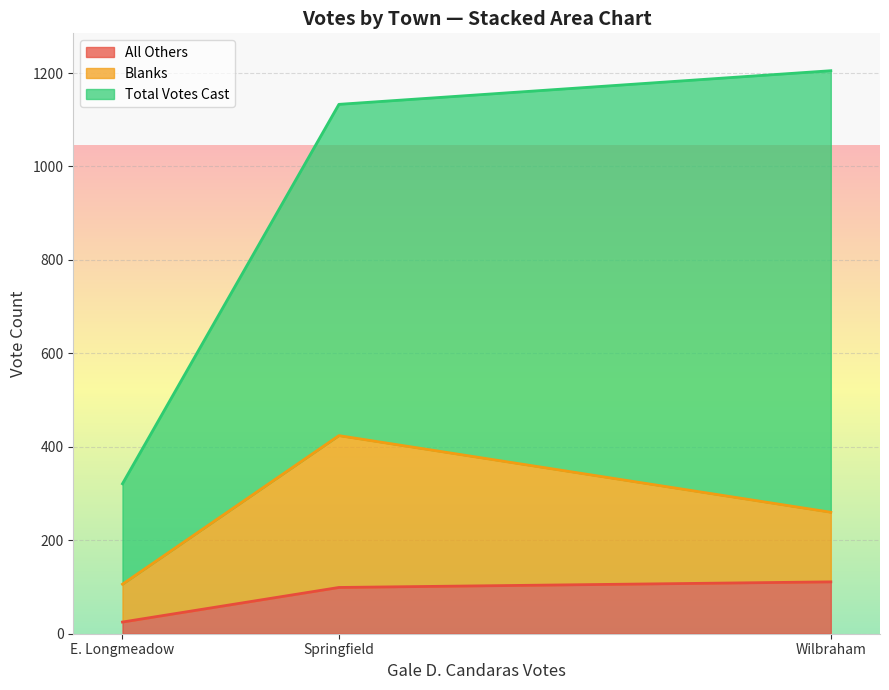

What is the label of the 1st point from the left?

E. Longmeadow